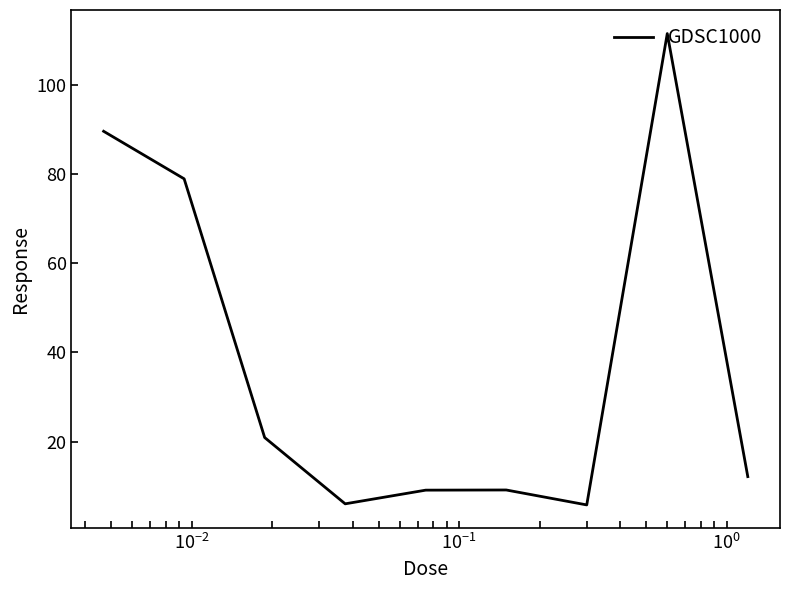

What is the difference between the maximum and minimum values?

105.9